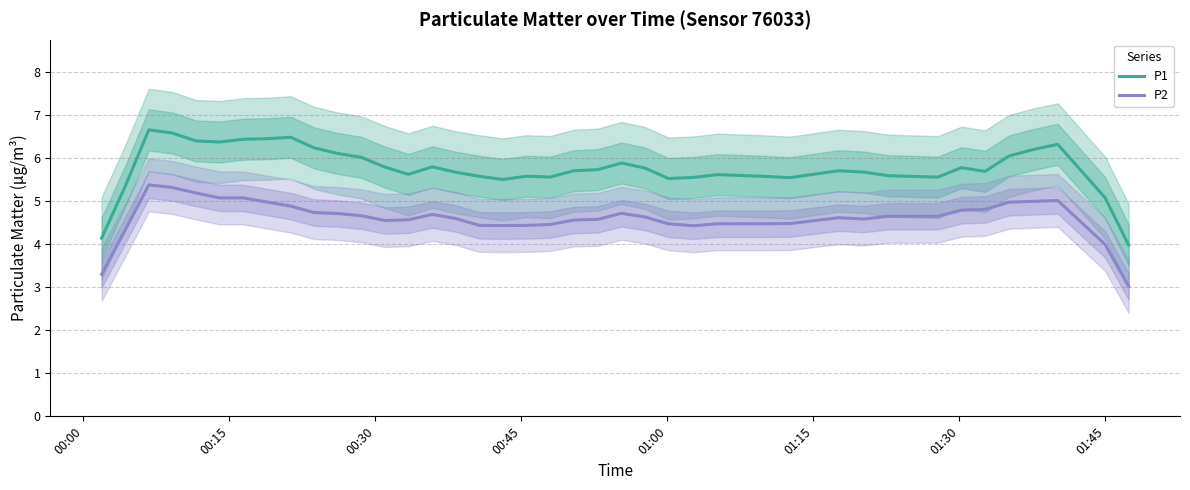

How many interior local valleys does the P1 series have?

8